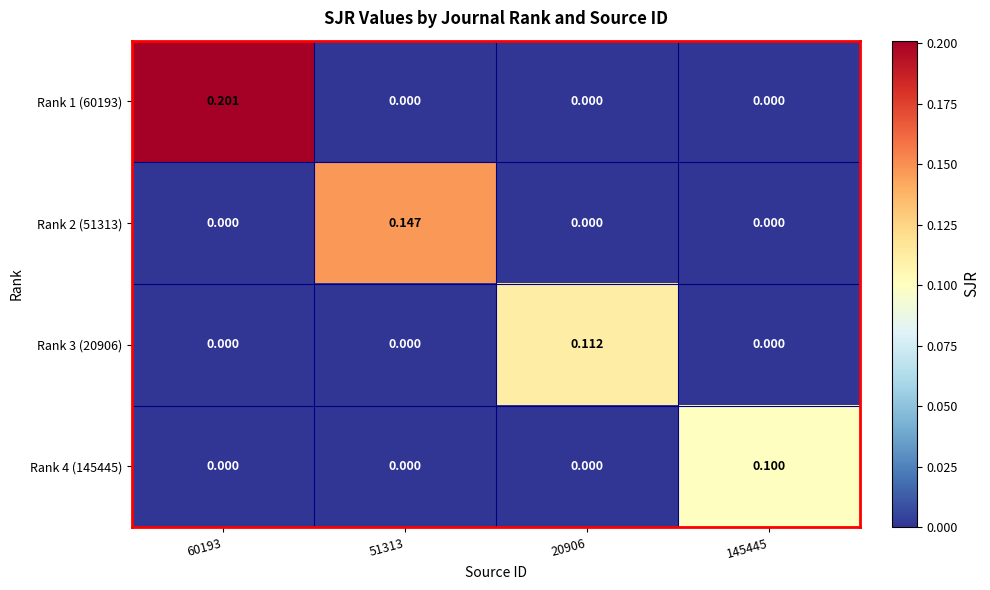

Is the value of Rank 3 (20906) at 60193 greater than the value of Rank 1 (60193) at 60193?

No